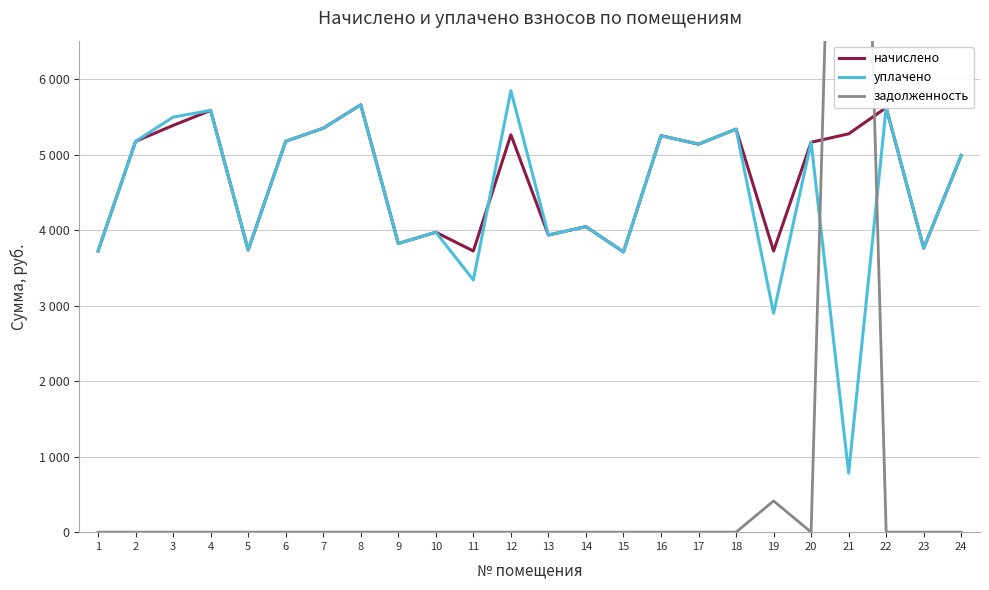

True or false: задолженность has a value of -5935.3 at 2.

False